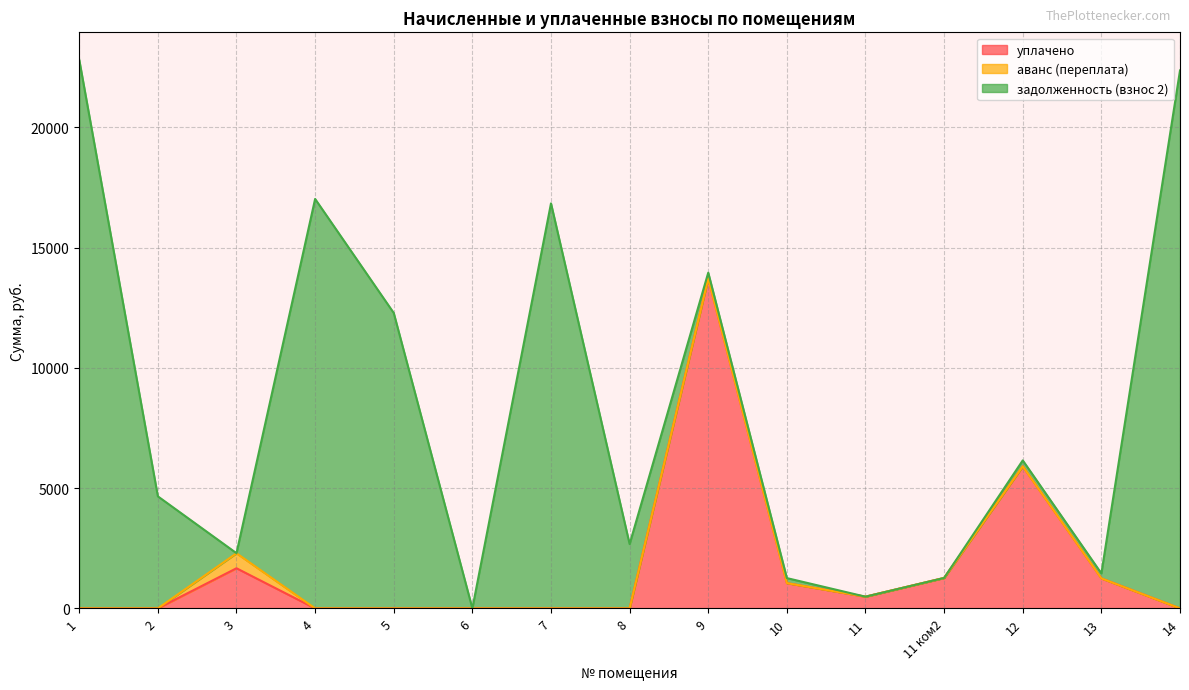

Reading right to left, list all the values displayed in this chart.

уплачено: 14=0.0	13=1246.6	12=5903.2	11 ком2=1265.6	11=486.5	10=1049.4	9=13715.3	8=0.0	7=0.0	6=0.0	5=0.0	4=0.0	3=1667.9	2=0.0	1=0.0
аванс (переплата): 14=0.0	13=0.0	12=0.0	11 ком2=0.0	11=0.0	10=0.0	9=0.0	8=0.0	7=0.0	6=0.0	5=0.0	4=0.0	3=623.4	2=0.0	1=0.0
задолженность (взнос 2): 14=22363.2	13=207.1	12=248.8	11 ком2=0.0	11=0.0	10=209.9	9=240.6	8=2673.2	7=16836.8	6=0.0	5=12281.3	4=17021.0	3=3.1	2=4657.6	1=22806.7